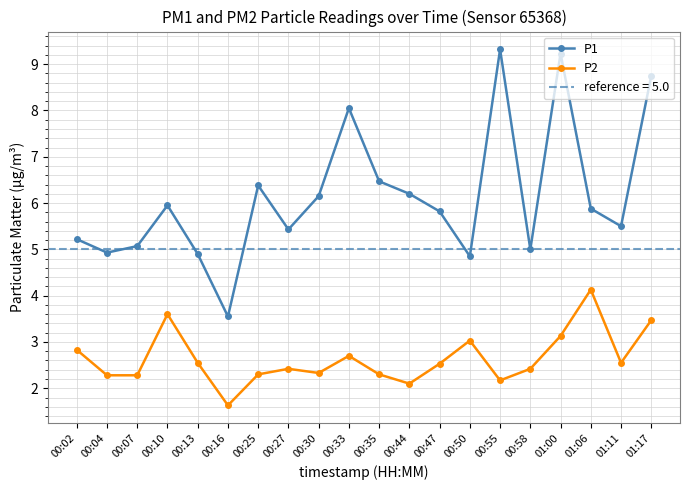

Reading left to right, extract all data points from this chart.

P1: 00:02=5.2	00:04=4.9	00:07=5.1	00:10=6.0	00:13=4.9	00:16=3.5	00:25=6.4	00:27=5.4	00:30=6.2	00:33=8.1	00:35=6.5	00:44=6.2	00:47=5.8	00:50=4.8	00:55=9.3	00:58=5.0	01:00=9.2	01:06=5.9	01:11=5.5	01:17=8.8
P2: 00:02=2.8	00:04=2.3	00:07=2.3	00:10=3.6	00:13=2.5	00:16=1.6	00:25=2.3	00:27=2.4	00:30=2.3	00:33=2.7	00:35=2.3	00:44=2.1	00:47=2.5	00:50=3.0	00:55=2.2	00:58=2.4	01:00=3.1	01:06=4.1	01:11=2.5	01:17=3.5